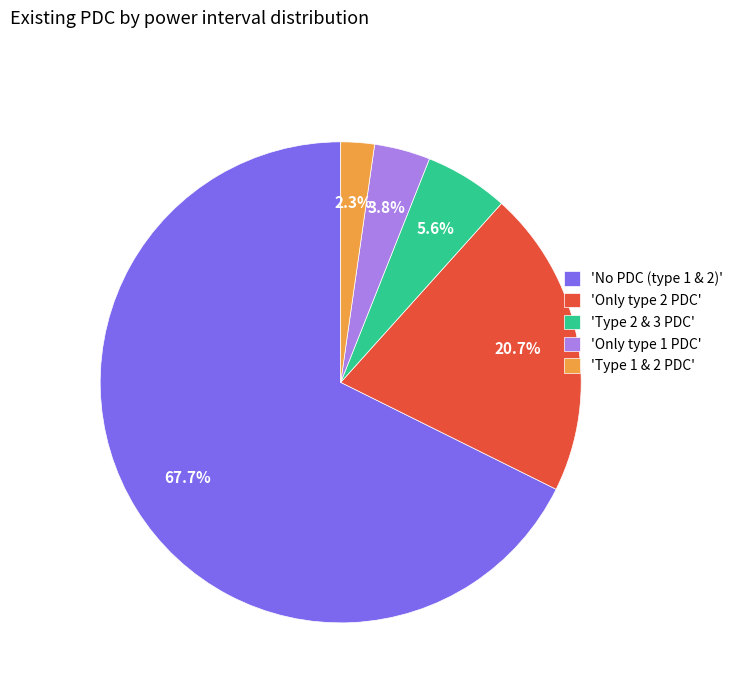

To the nearest percent, what is the difference between the largest and smallest slice percentages?

65%